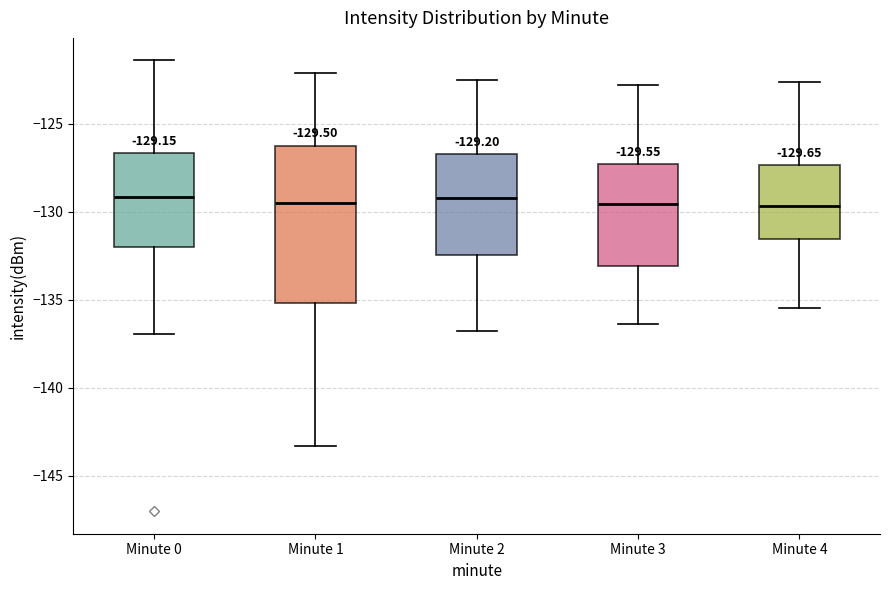

Comparing the boxes themselves (not the whiskers), which one is the tallest?

Minute 1